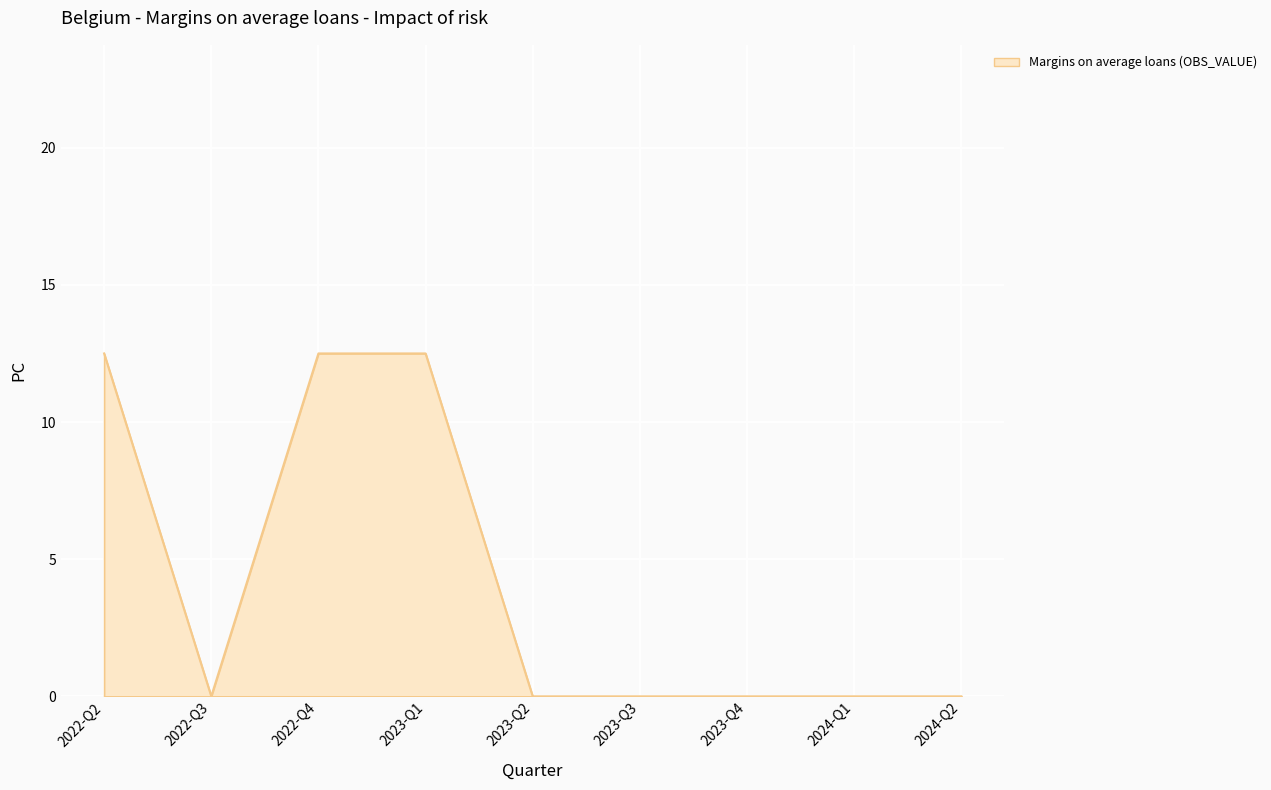

What position from the left is 2023-Q2?

5